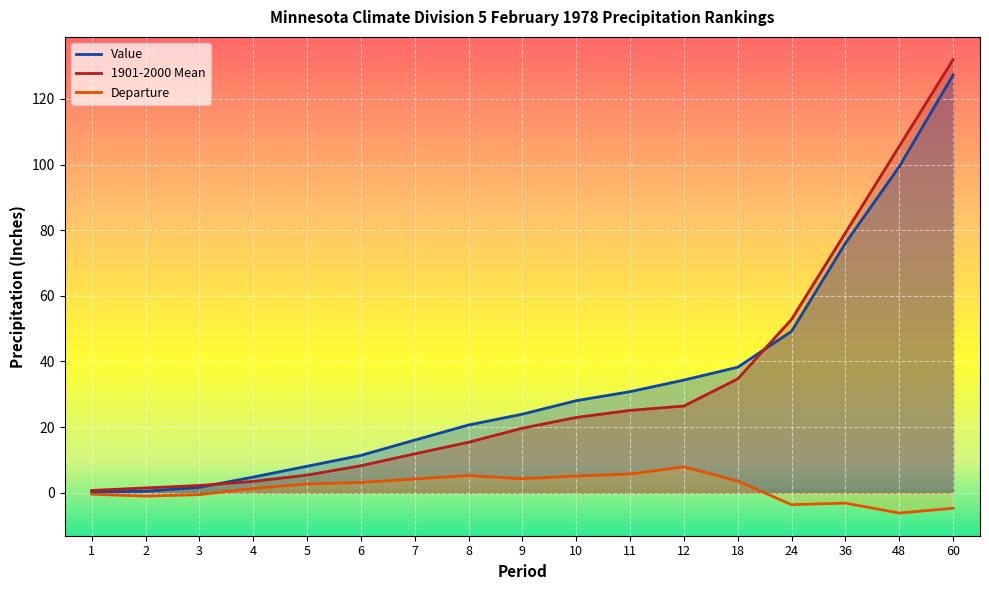

What value does the Departure series have at 8?

5.2